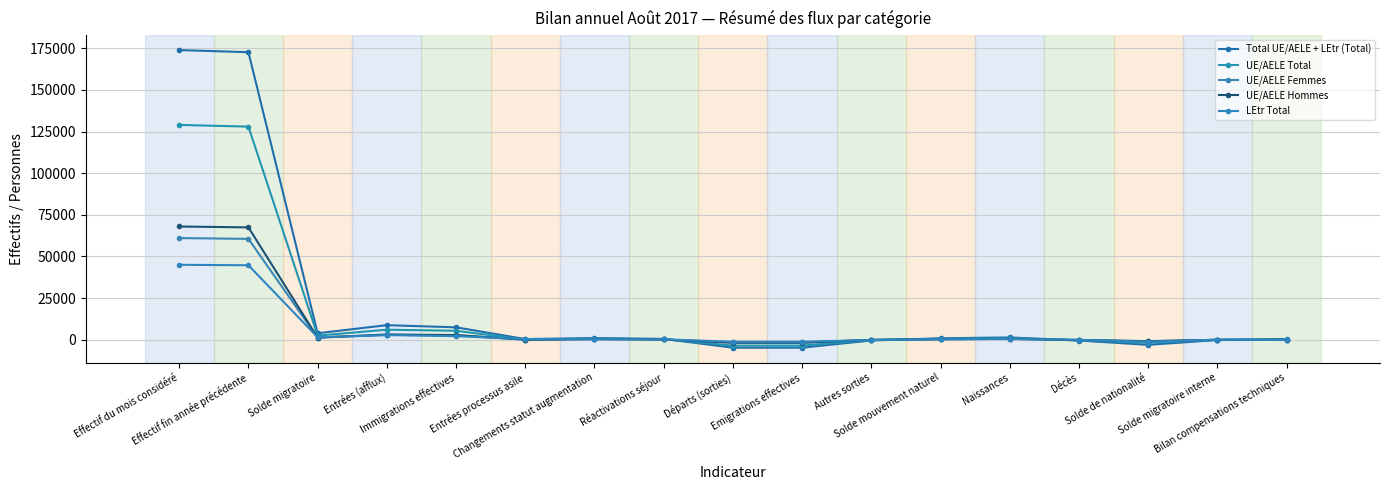

What are all the series names shown in the legend?

Total UE/AELE + LEtr (Total), UE/AELE Total, UE/AELE Femmes, UE/AELE Hommes, LEtr Total